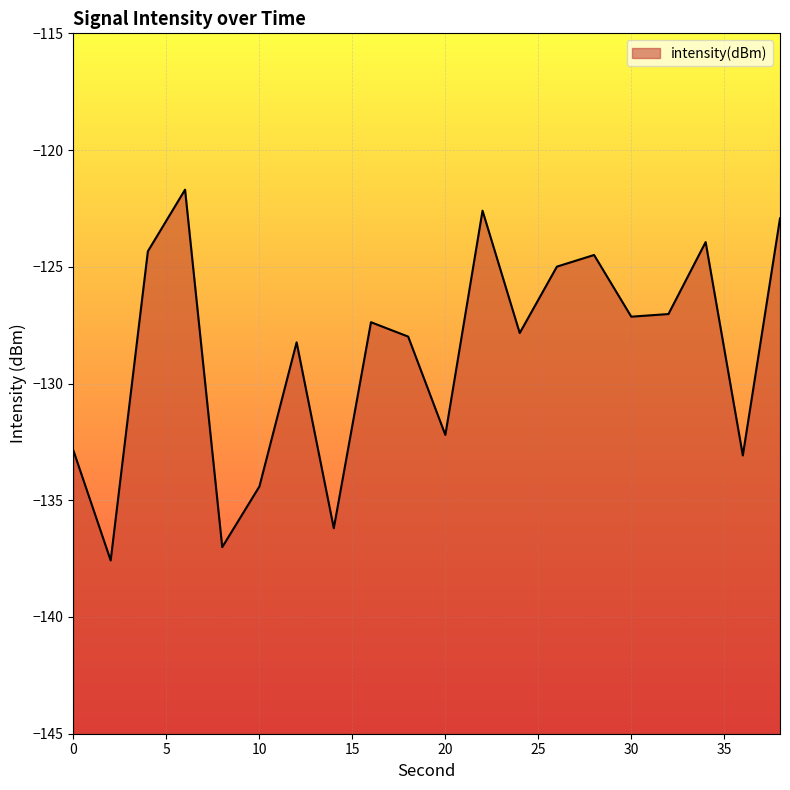

What is the change in value from 14 to 22?

+13.6